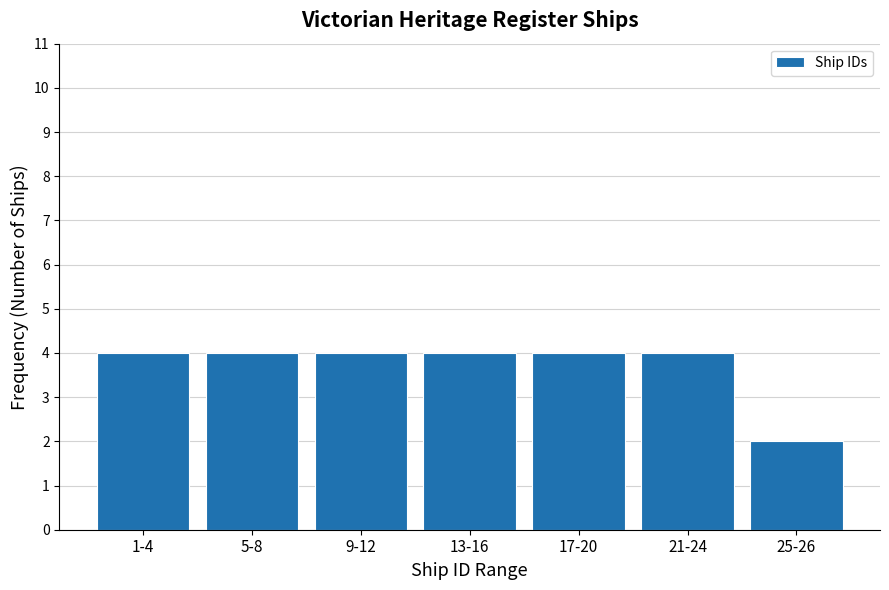

Reading left to right, extract all data points from this chart.

1-4=4	5-8=4	9-12=4	13-16=4	17-20=4	21-24=4	25-26=2